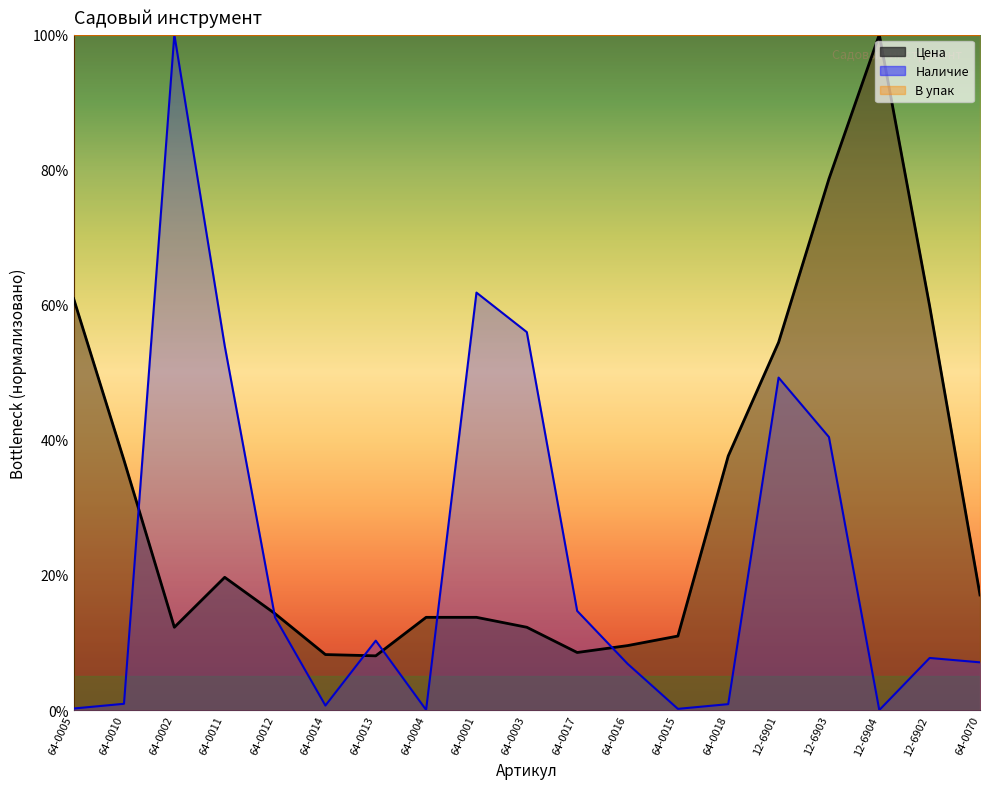

How many interior local peaks does the Наличие series have?

5